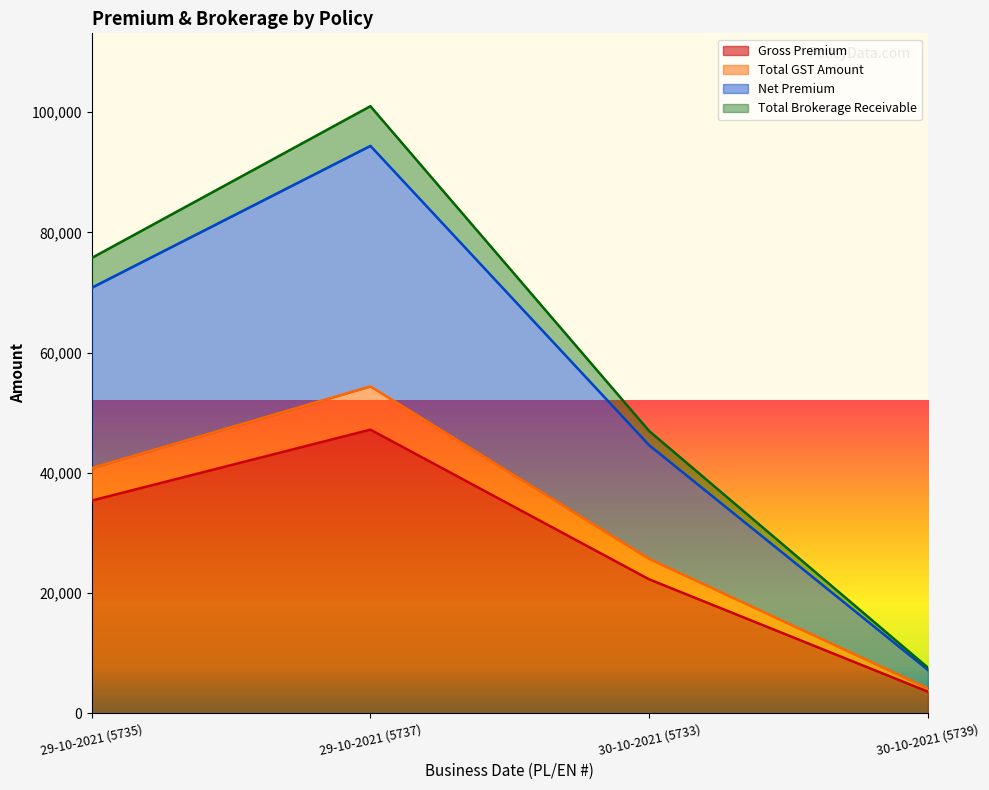

In Net Premium, how many points are higher than both neighbors (excluding endpoints)?

1